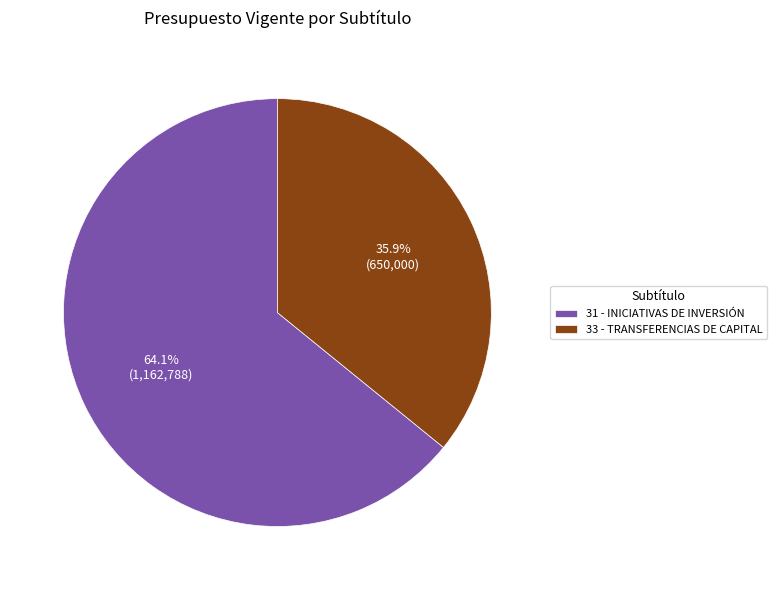

Does 31 - INICIATIVAS DE INVERSIÓN represent more than half of the total?

Yes